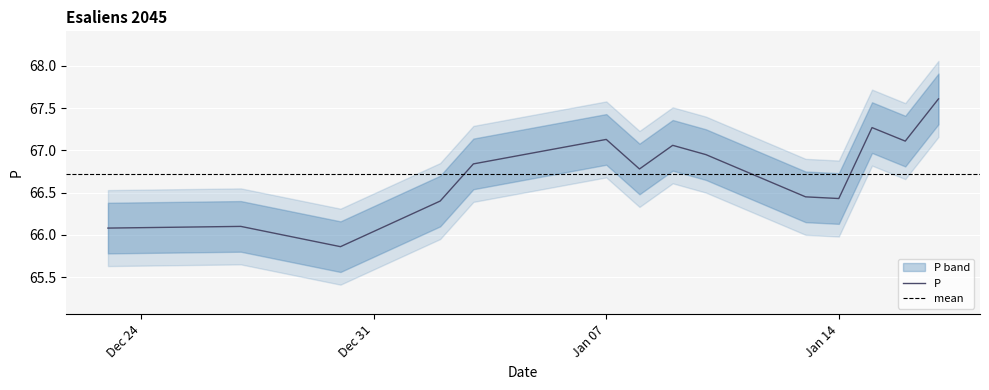

True or false: P has a value of 67.1 at Jan 07.

True